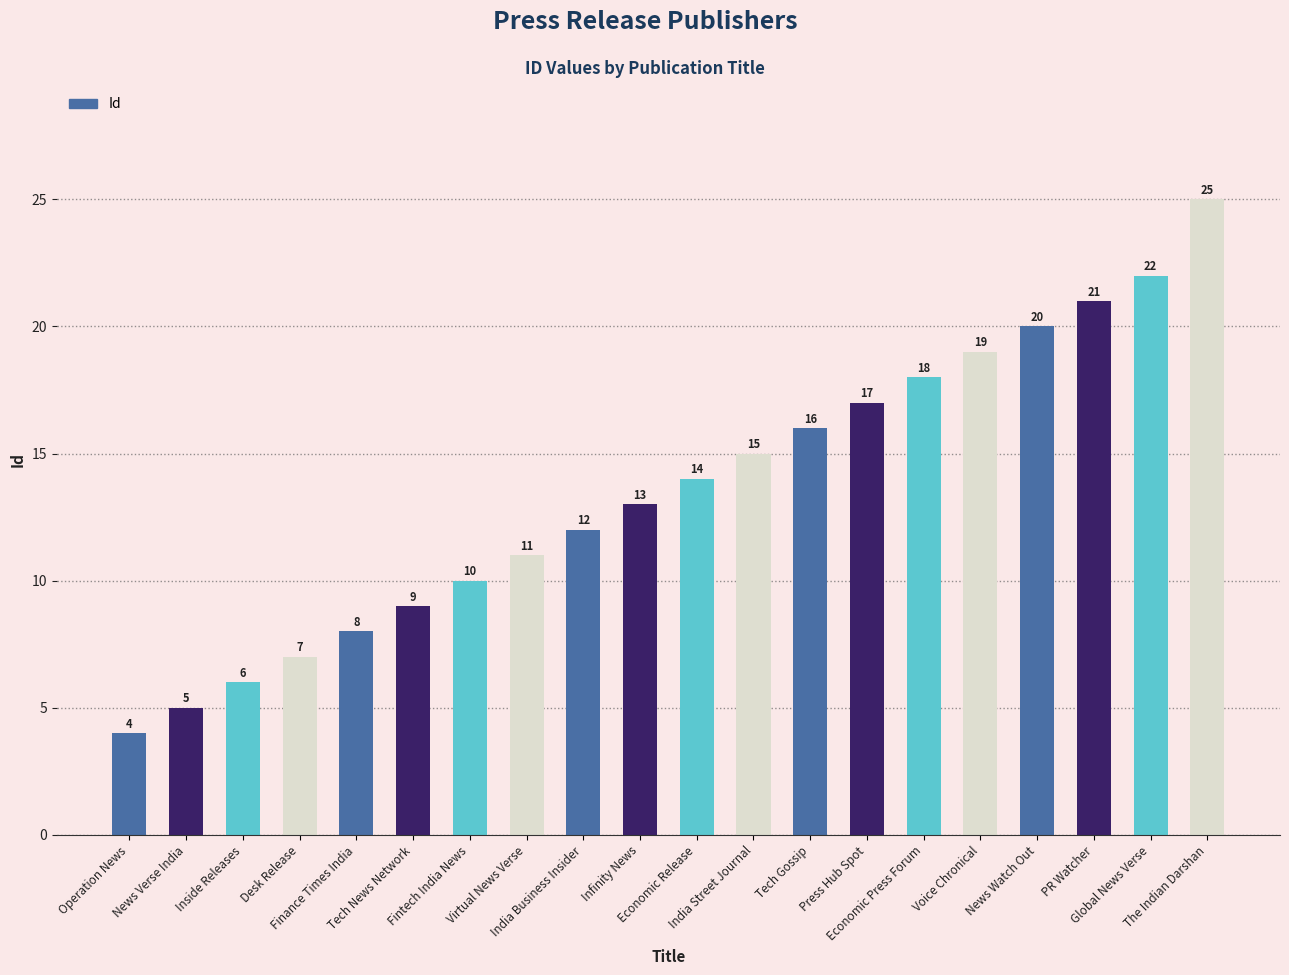

What is the smallest value displayed?

4